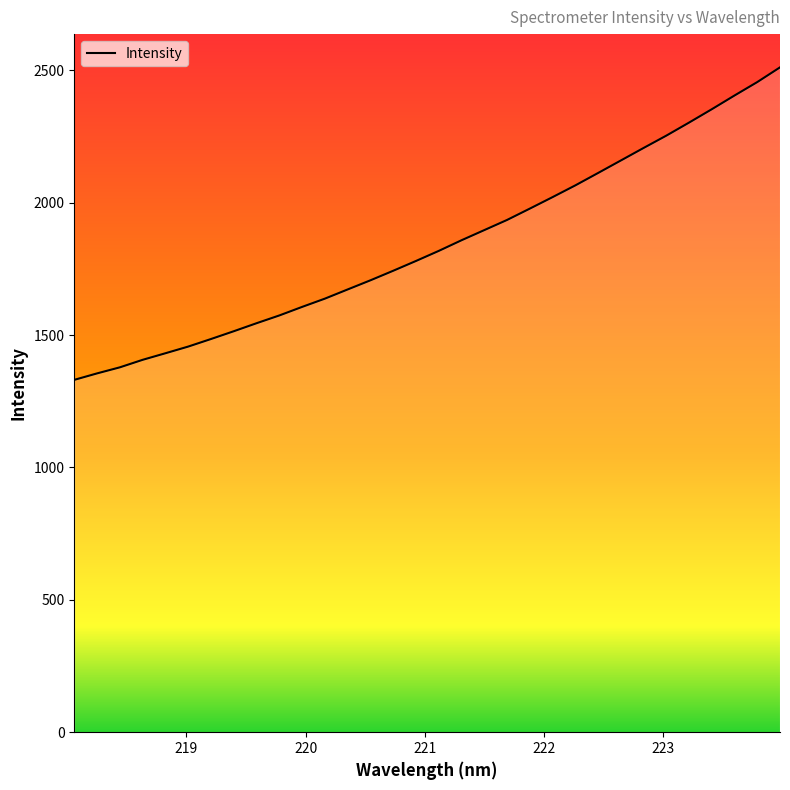

What is the difference between the maximum and minimum values?

1180.2